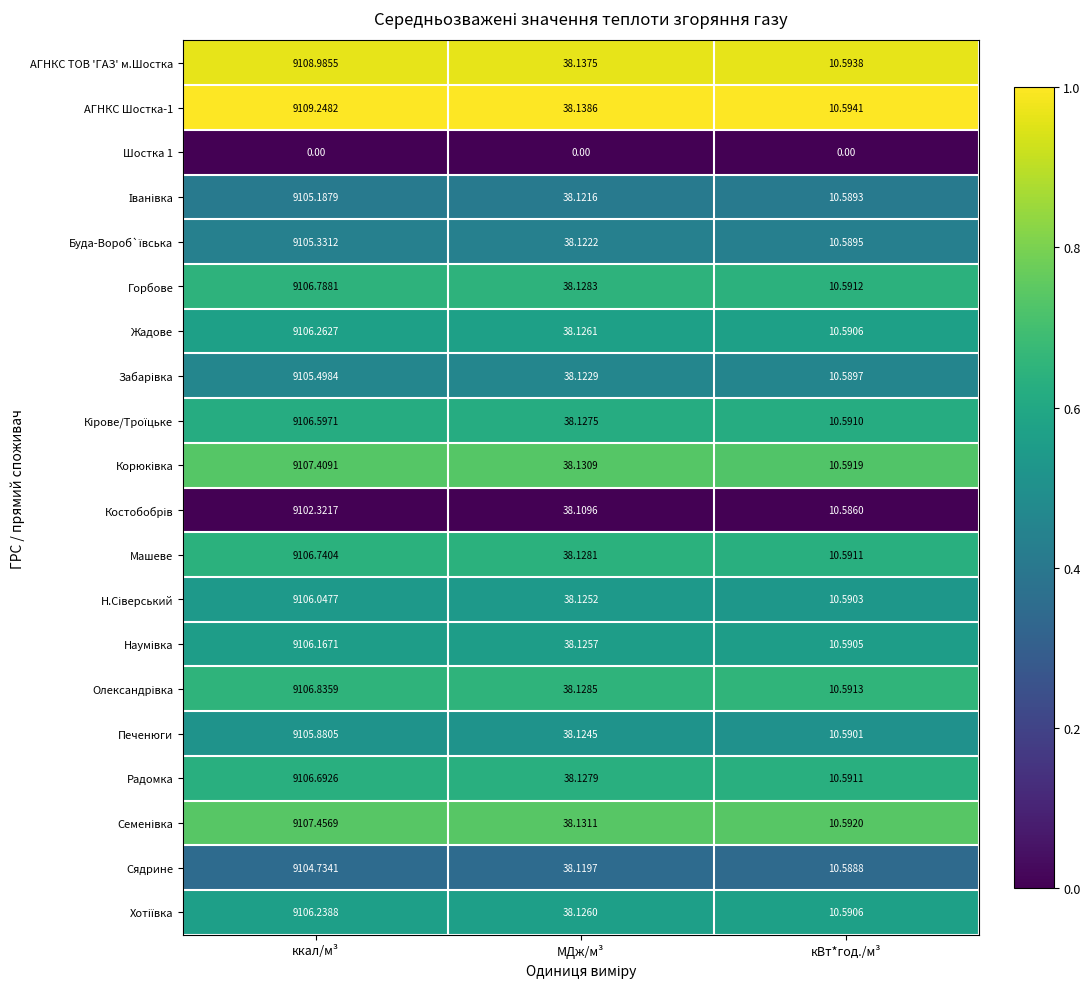

Which category has the lowest value in the Радомка series?

кВт*год./м³